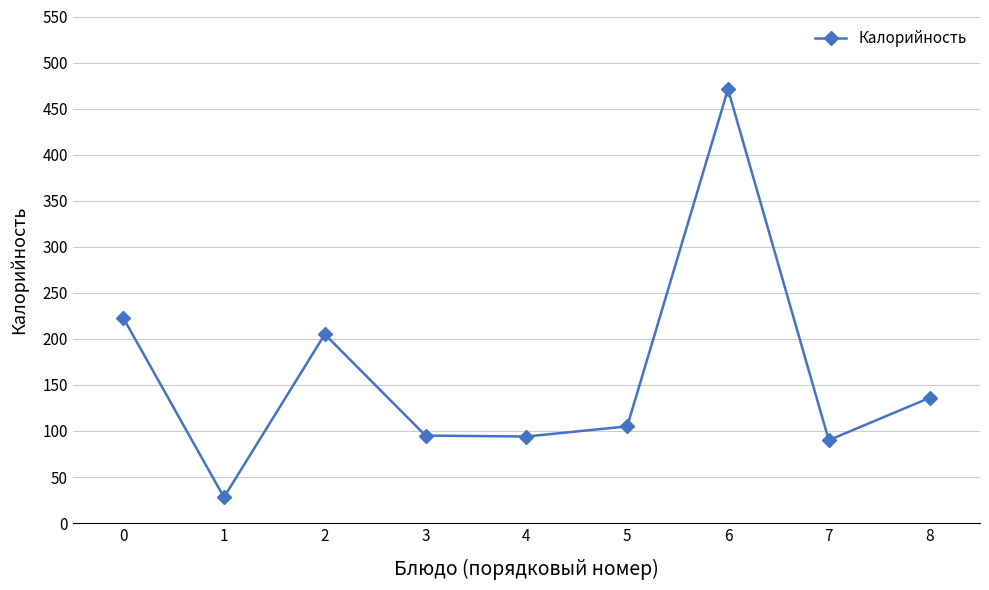

What is the change in value from 1 to 6?

+443